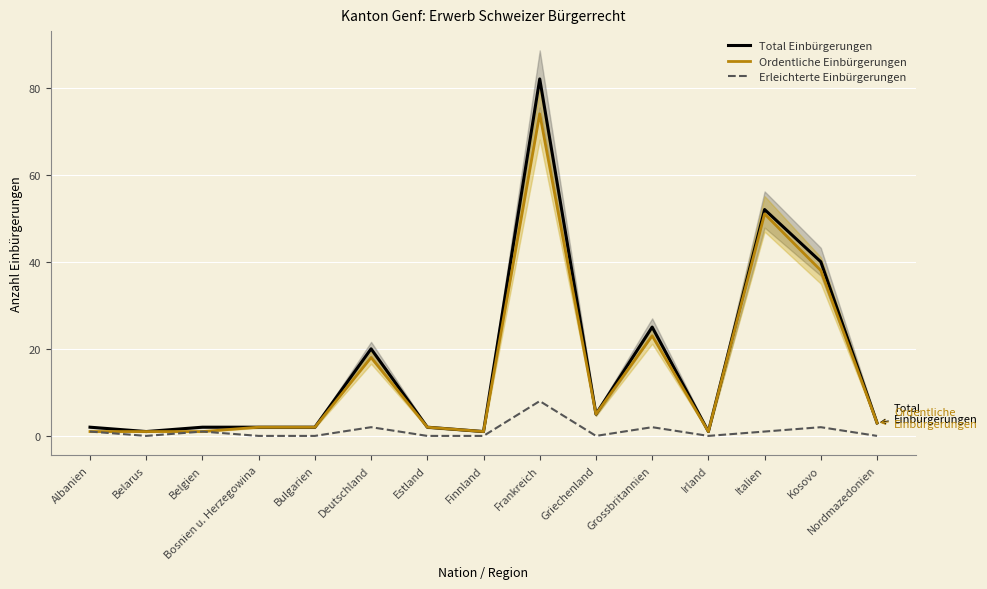

List the series in order of their peak value, lowest first.

Erleichterte Einbürgerungen, Ordentliche Einbürgerungen, Total Einbürgerungen